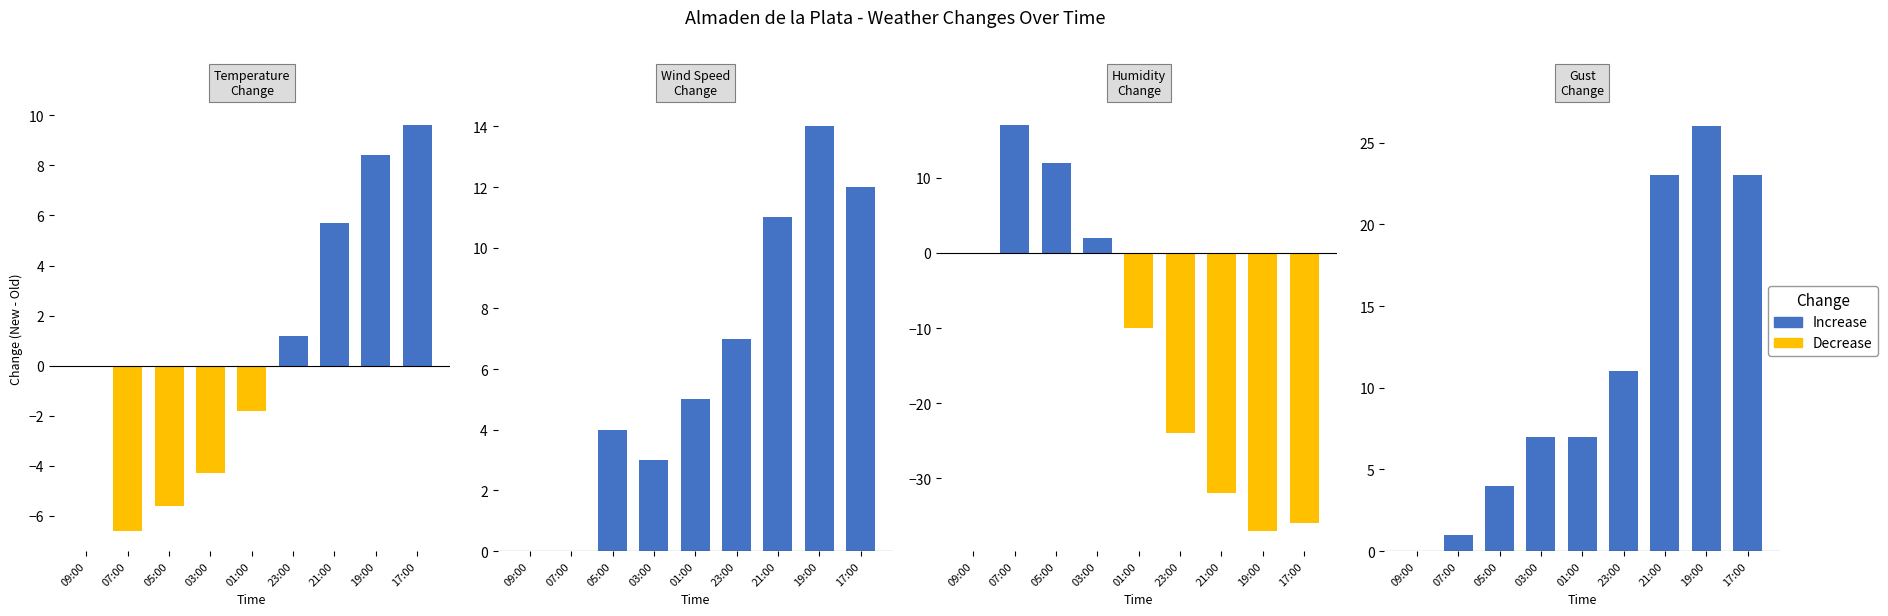

Does the chart contain stacked bars?

No